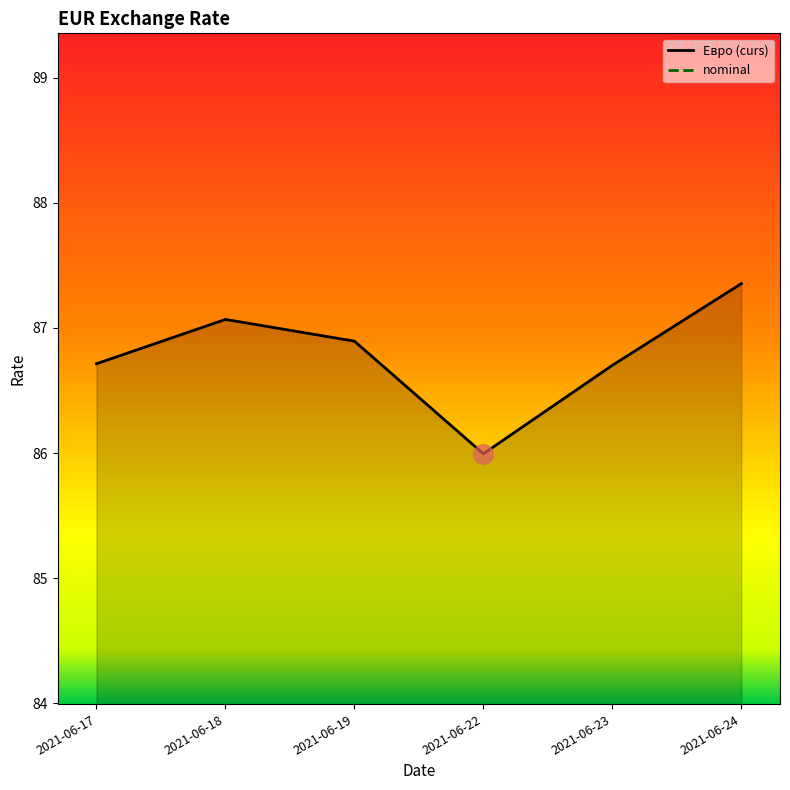

Where is the data nearest to the value 86?

2021-06-22